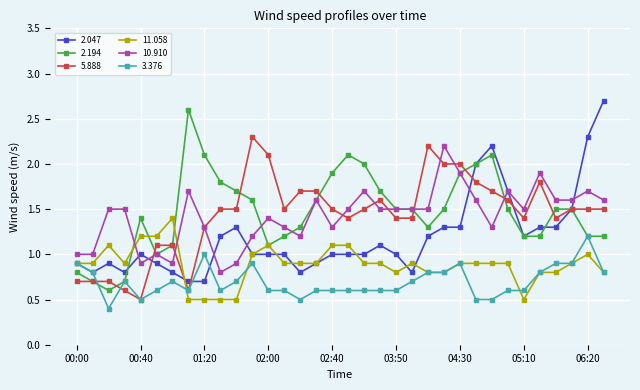

True or false: 5.888 and 11.058 cross at least once.

True